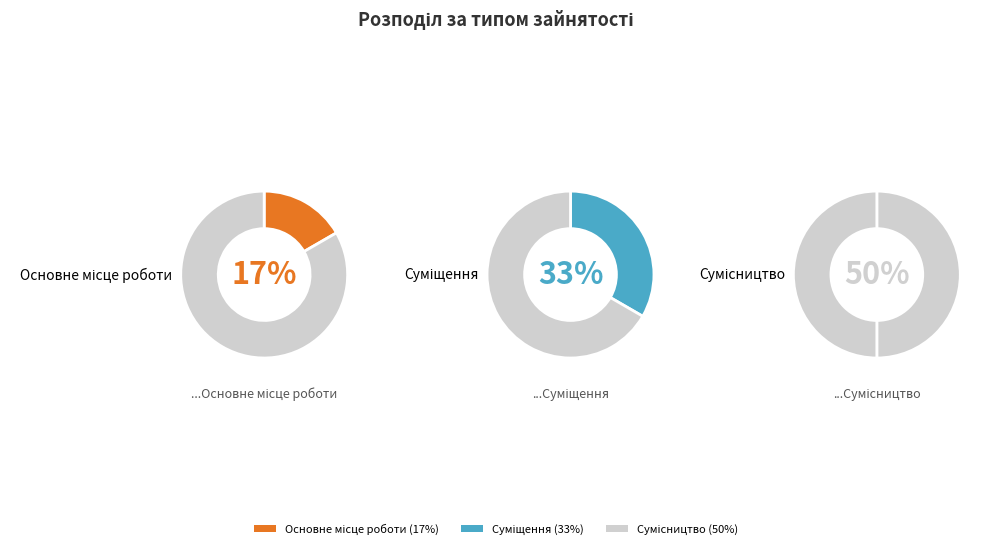

What percentage is the Сумісництво slice, to the nearest percent?

50%